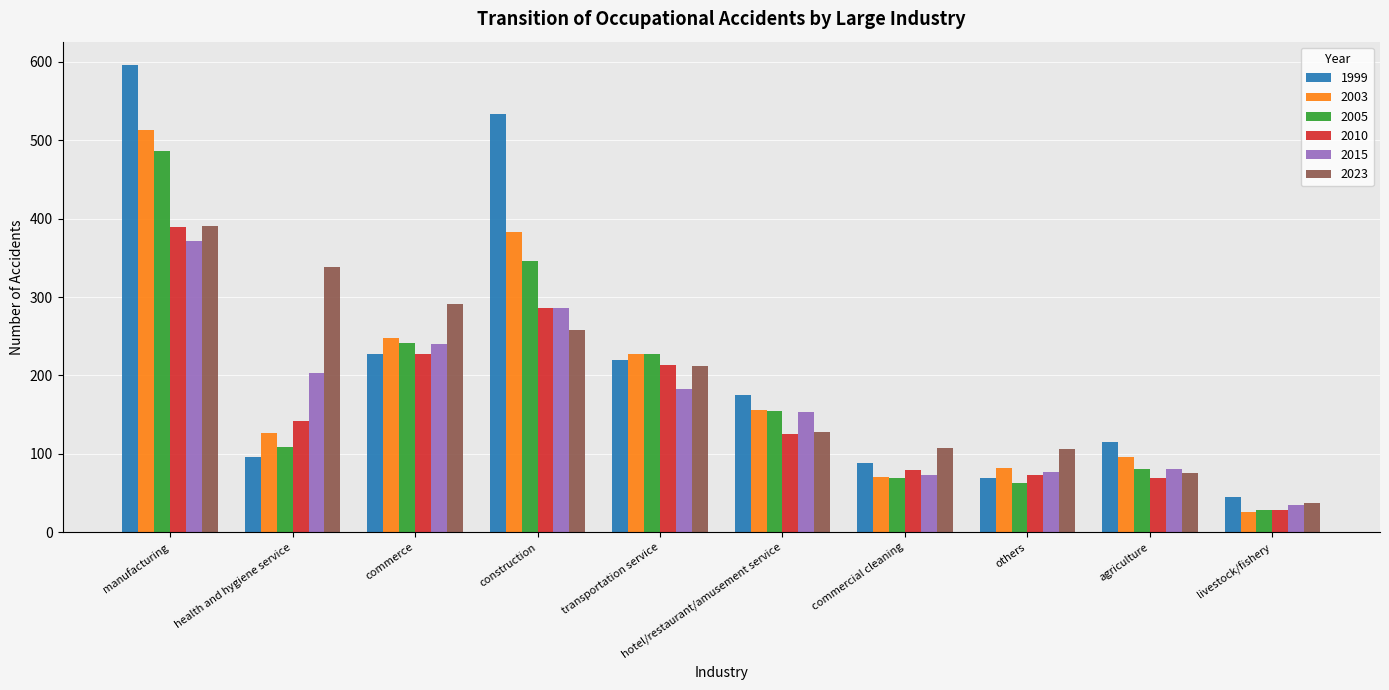

True or false: 1999 has a value of 125 at health and hygiene service.

False